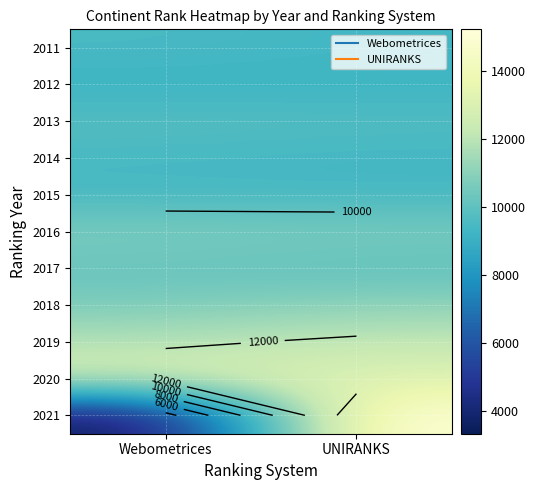

What is the smallest value displayed?

3340